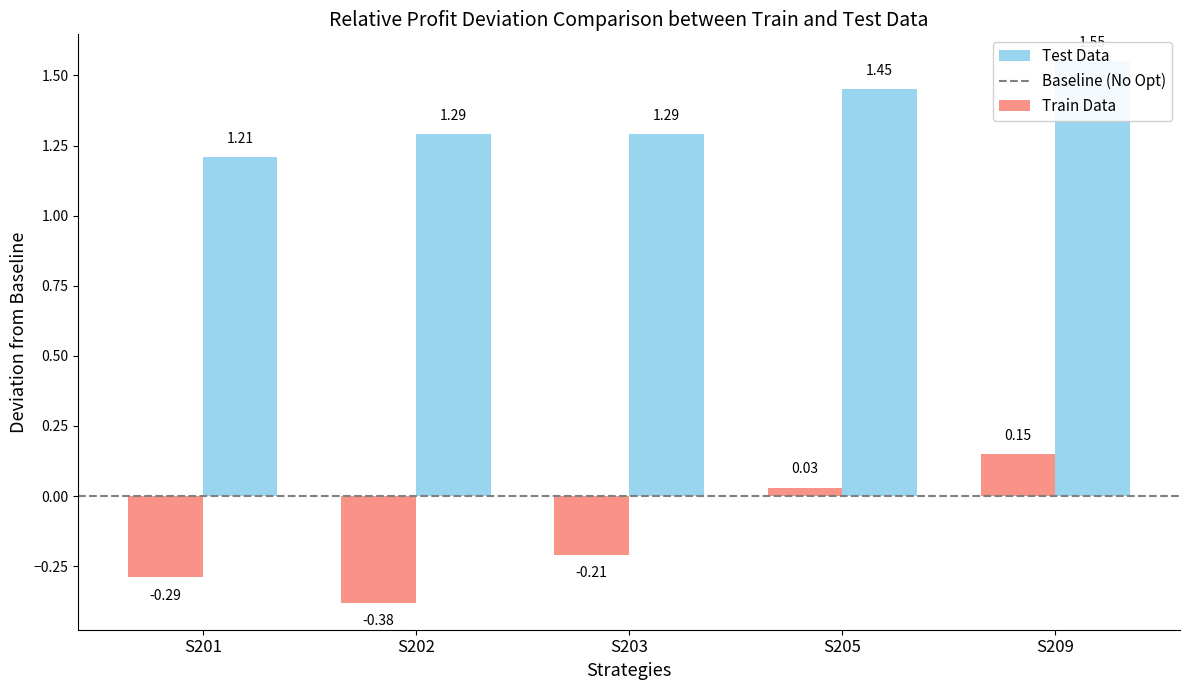

Which series has the widest spread of values?

Train Data